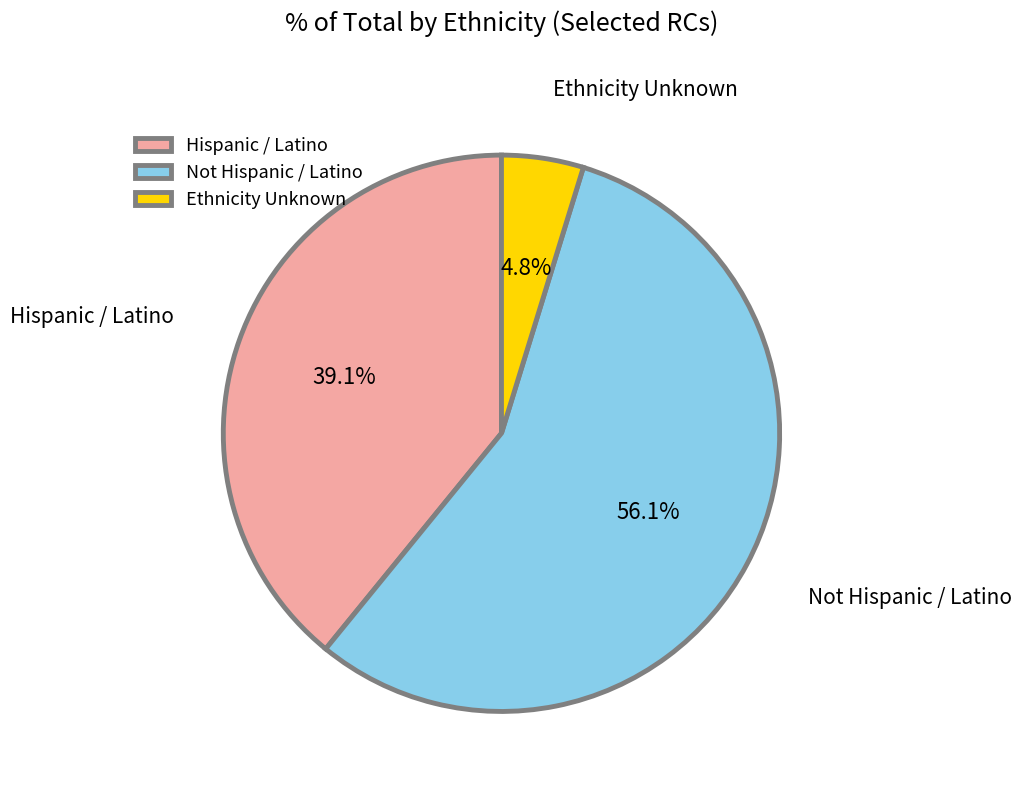

How many slices are in this pie chart?

3